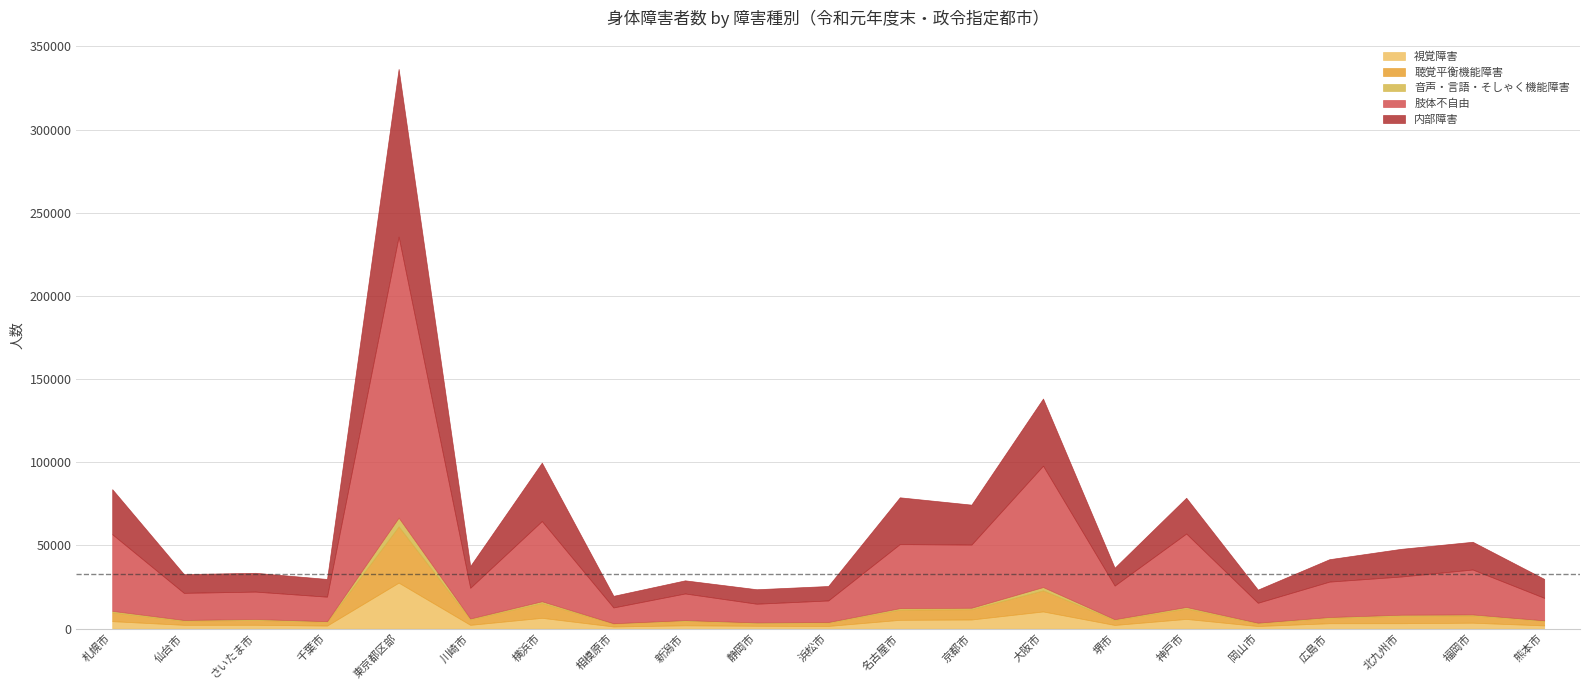

How many interior local valleys does the 肢体不自由 series have?

8